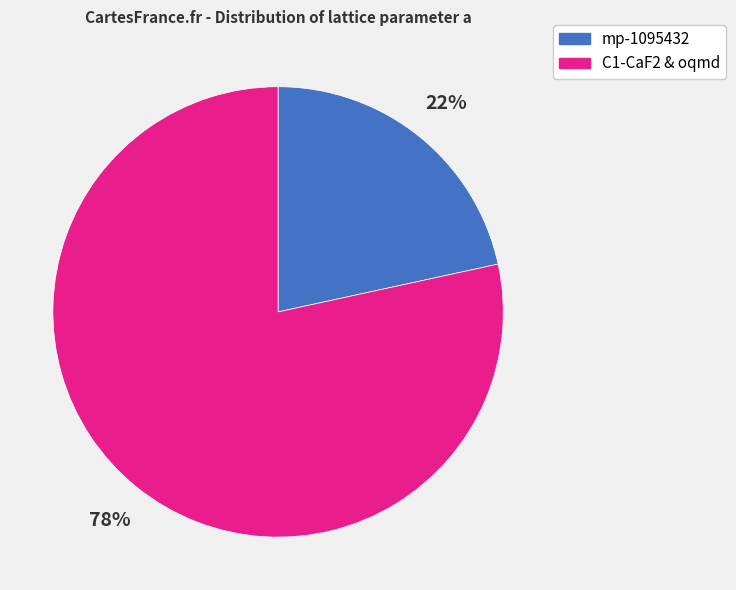

Which category has the smallest portion of the pie?

mp-1095432